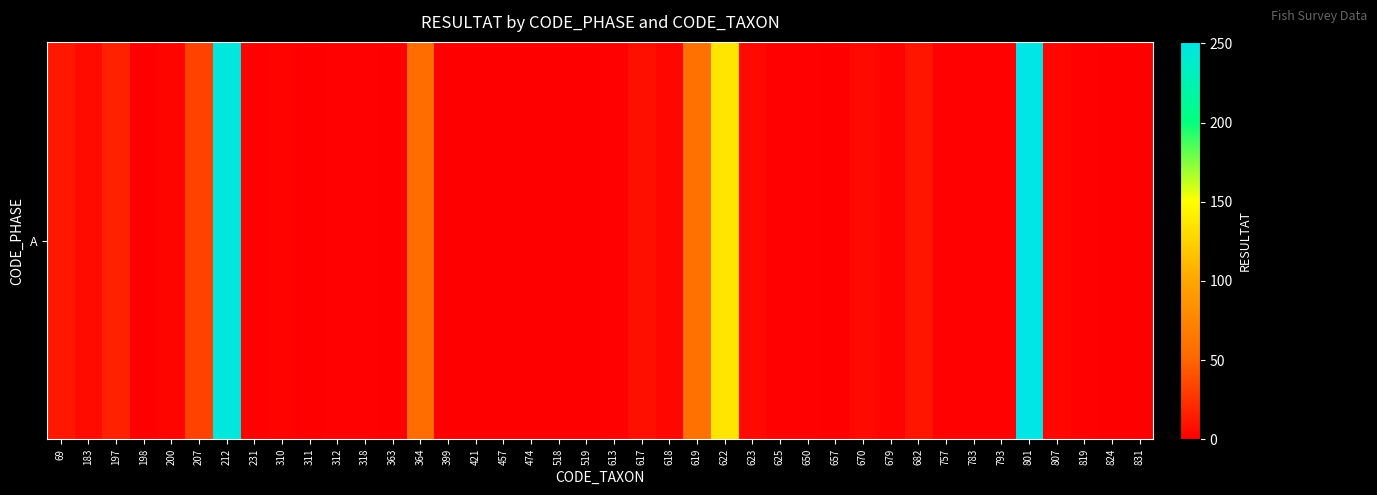

Is it true that the value at 212 is 340?

False